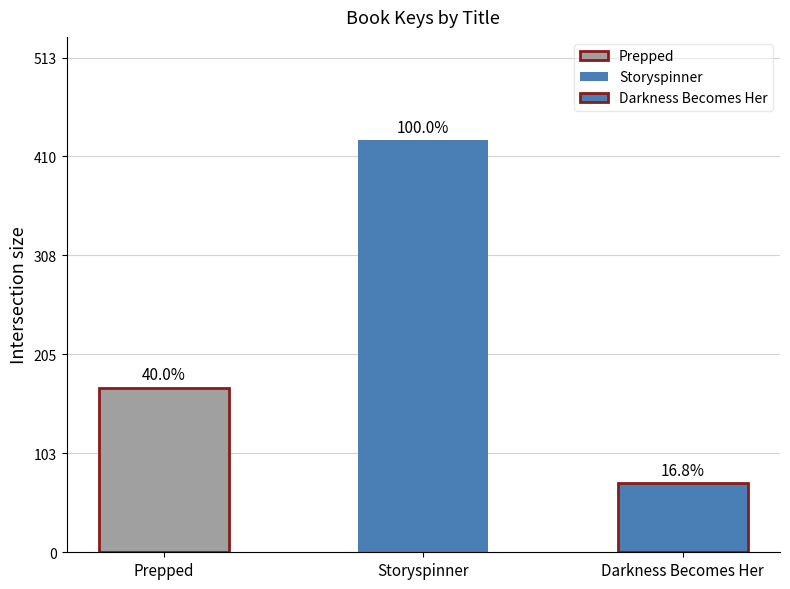

Which label corresponds to the largest value in the chart?

Storyspinner